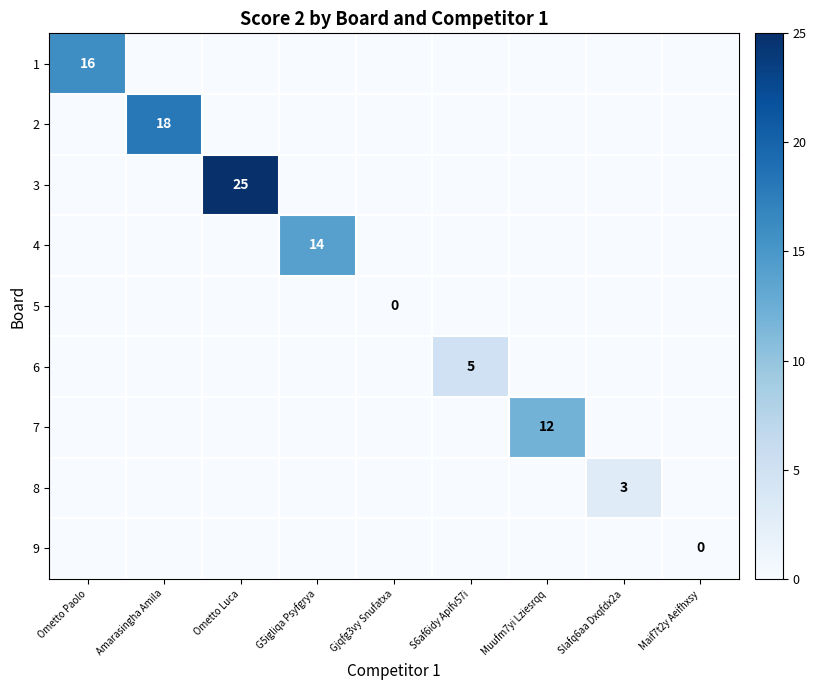

True or false: 6 has a value of 5 at S6af6idy Apifv57i.

True